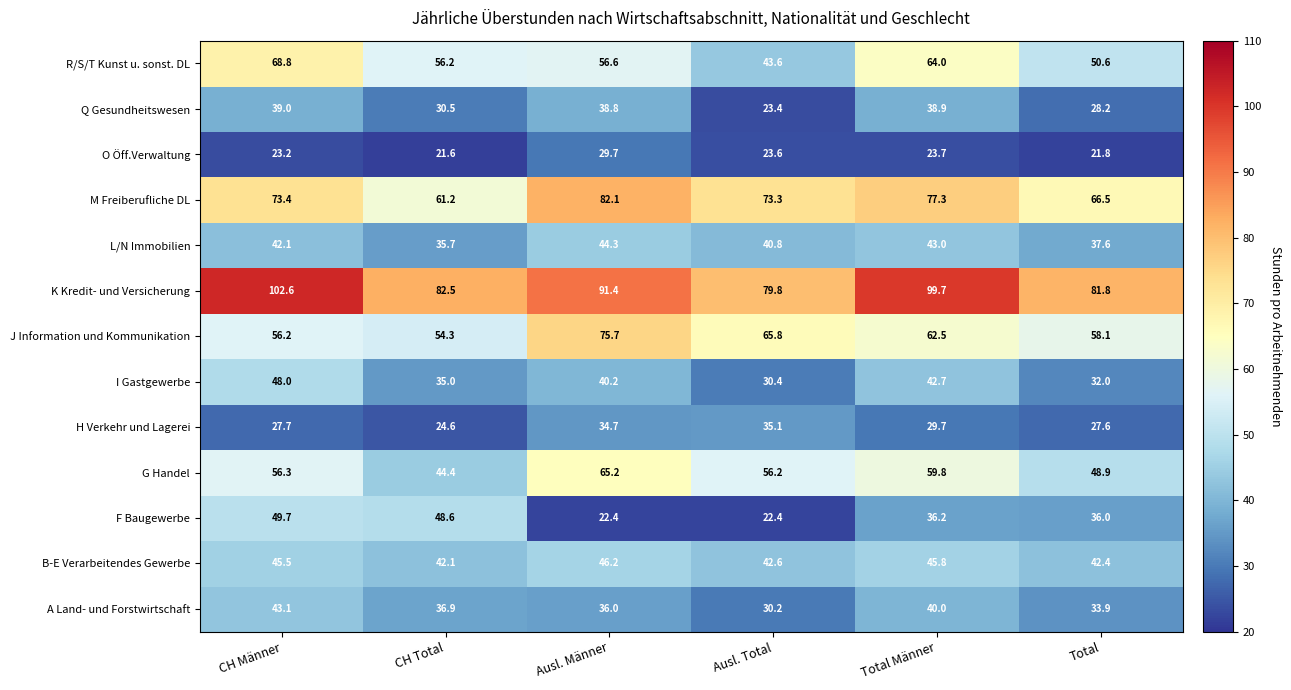

What is the smallest value displayed?

21.6